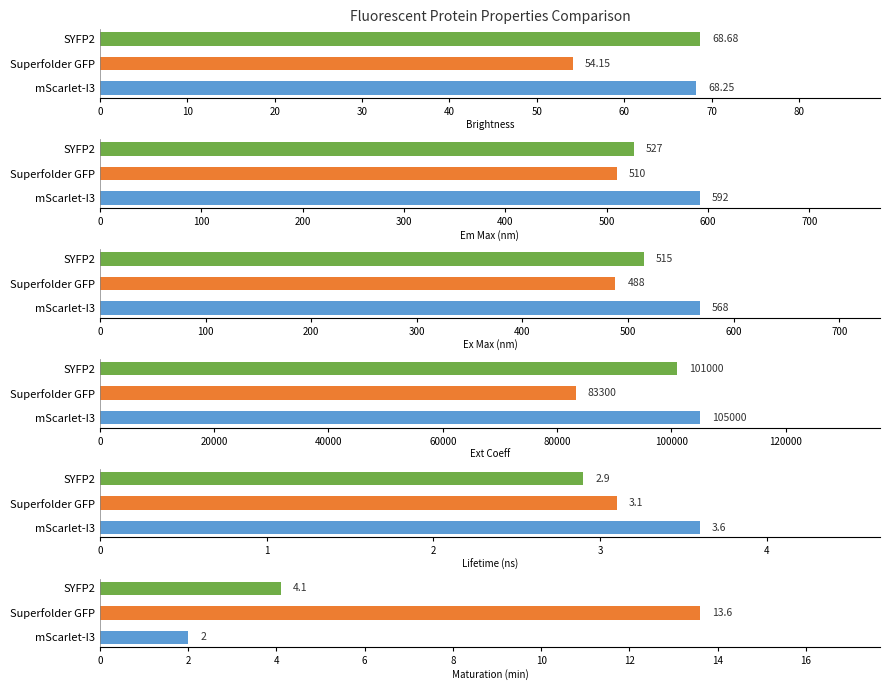

At how many categories does at least one series exceed 40995?

3